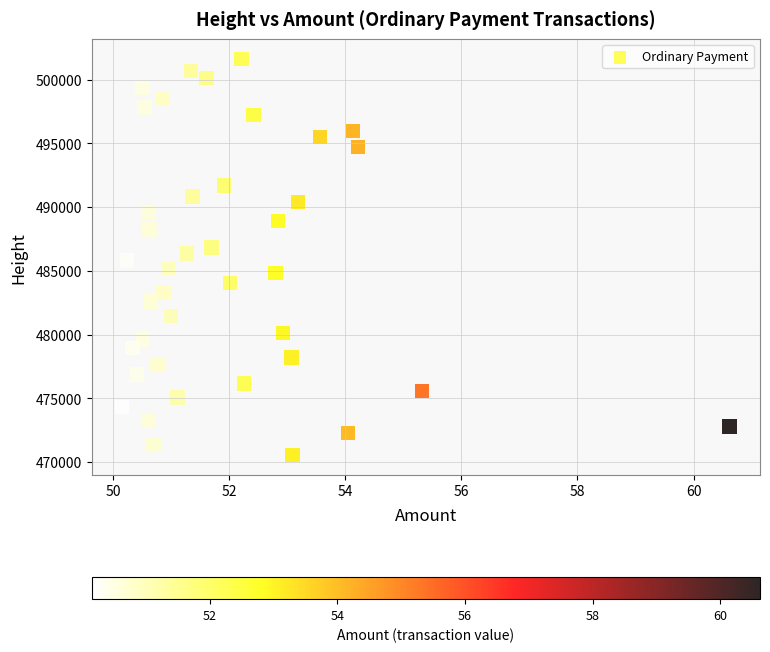

What is the range of Y values (max minus min)?

31070